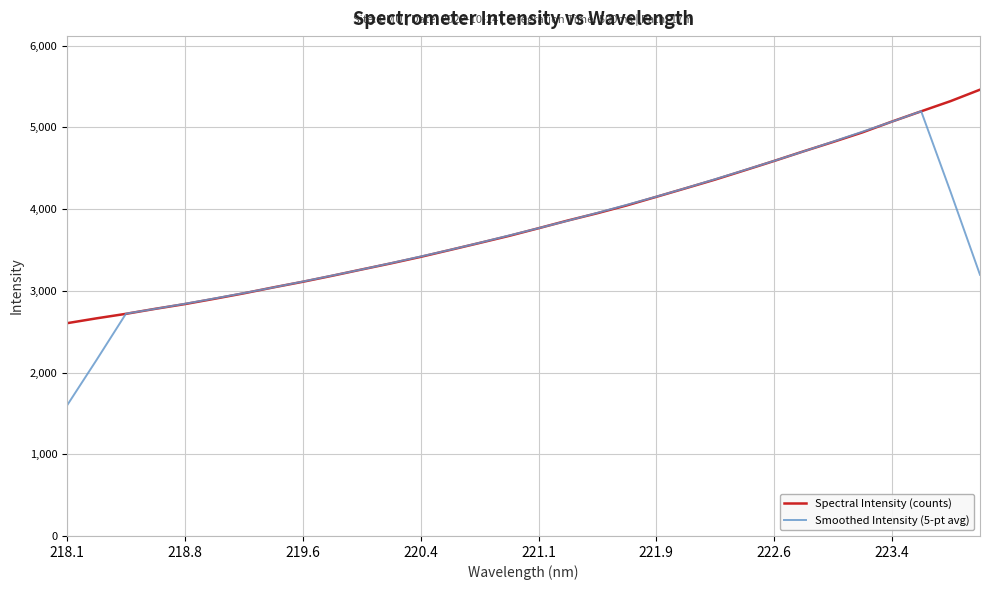

Which series has the widest spread of values?

Smoothed Intensity (5-pt avg)